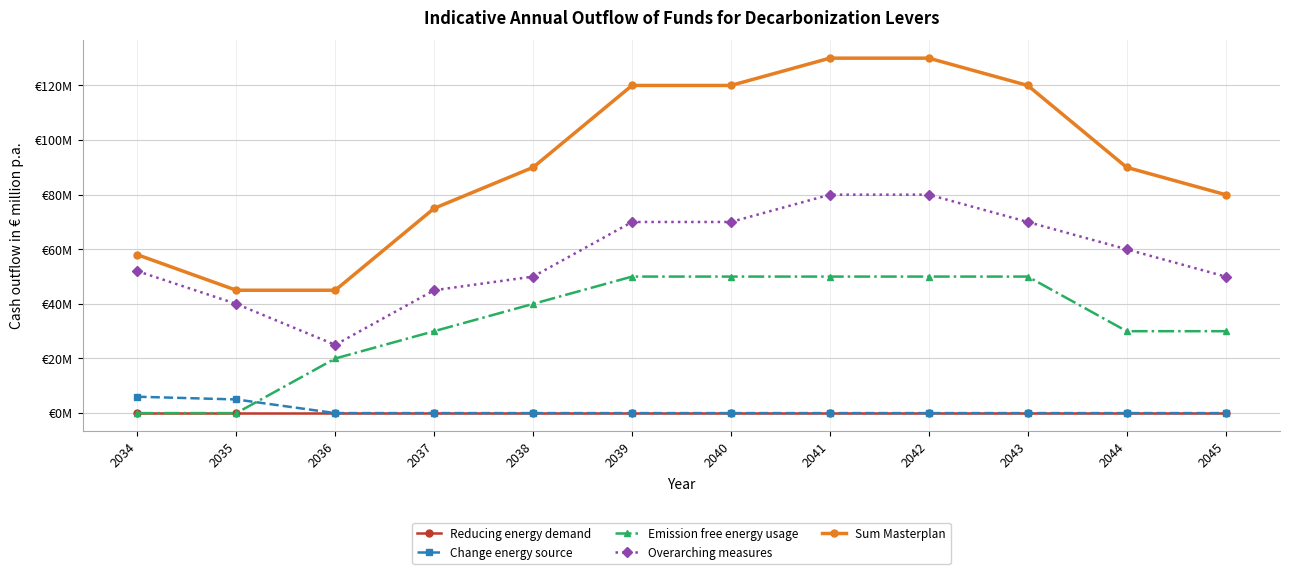

At which label does Change energy source reach its peak?

2034